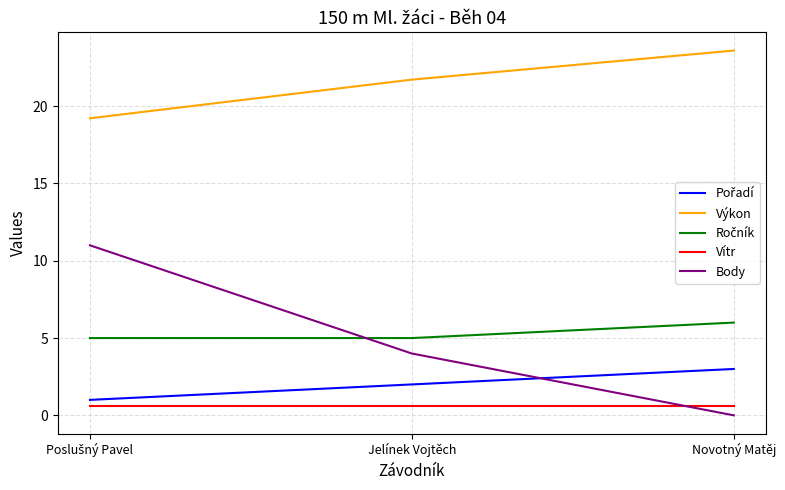

Which label corresponds to the smallest value in the chart?

Novotný Matěj